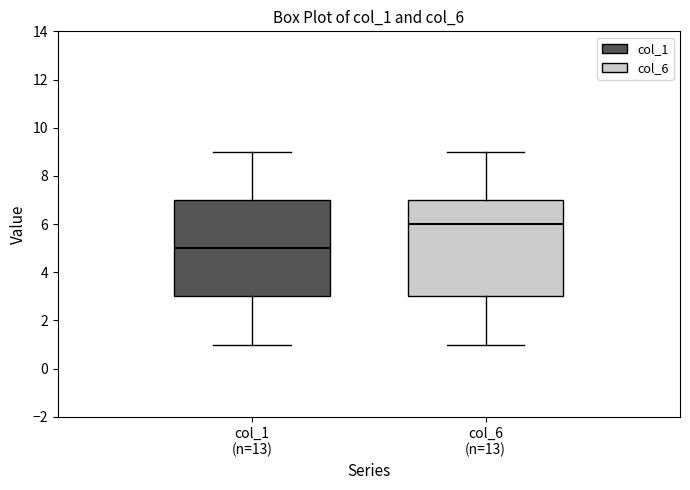

Where does the median line of the box for col_1 (n=13) sit on the y-axis? The values are not printed on the chart, so give them approximately, as read against the axis.

5